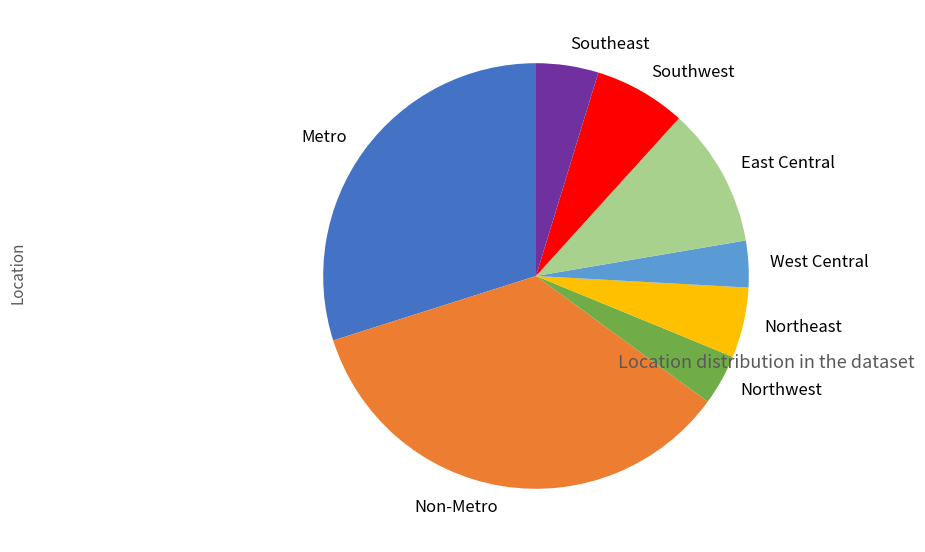

How many slices are in this pie chart?

8